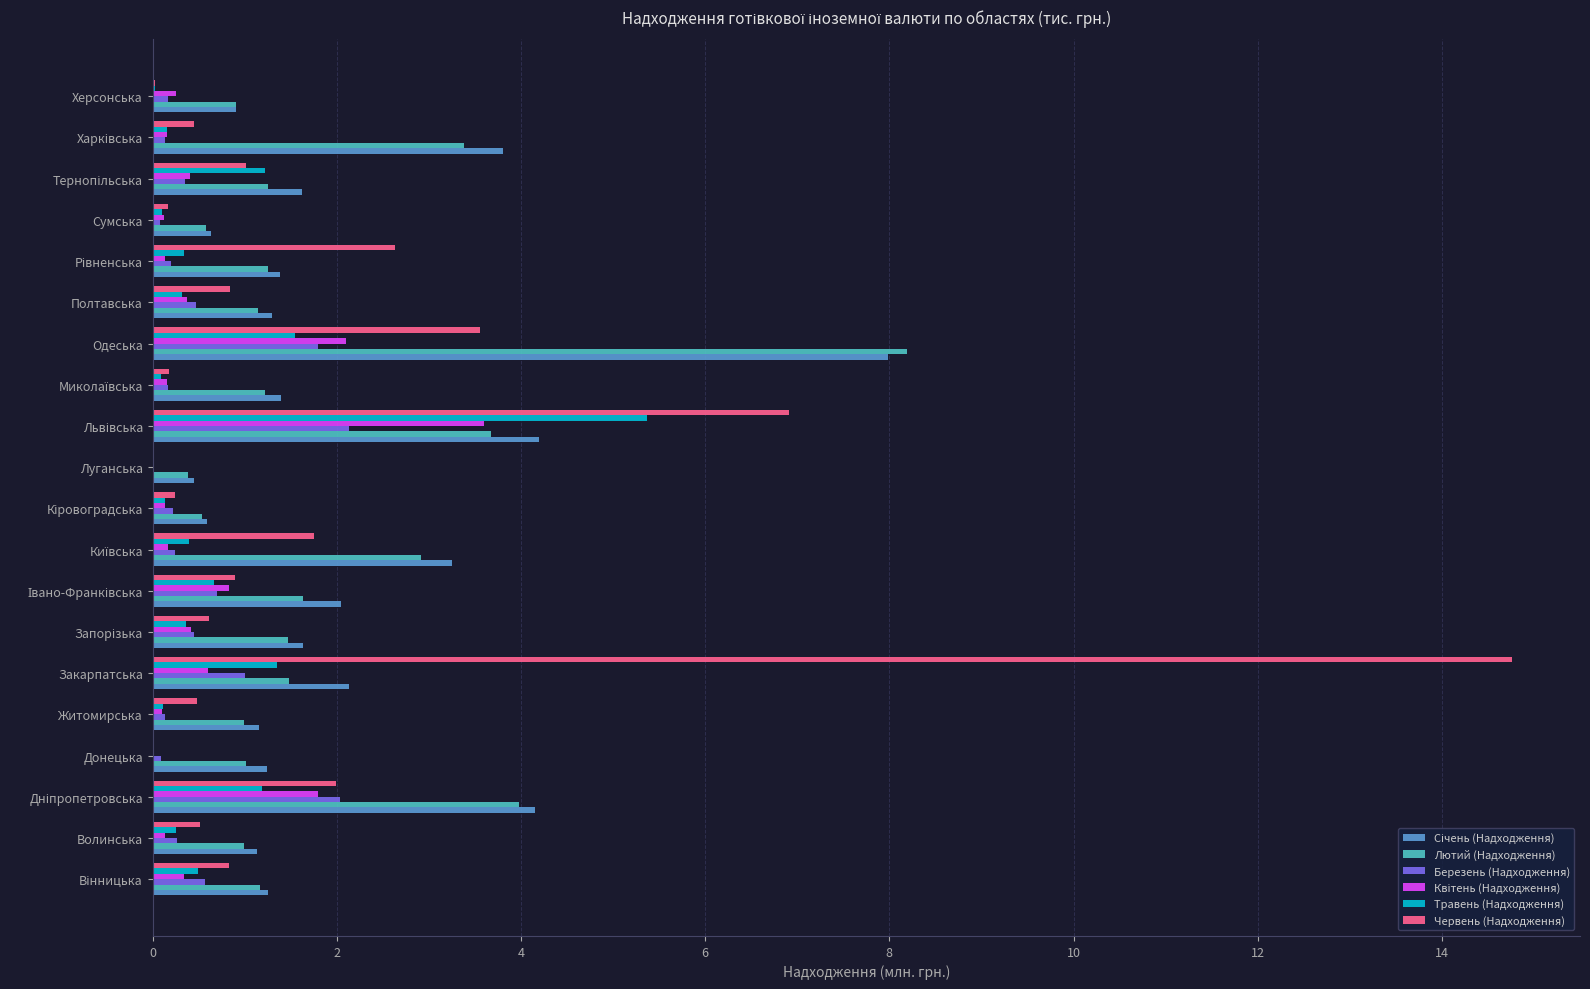

Between Житомирська and Закарпатська, which series saw the biggest shift?

Червень (Надходження)